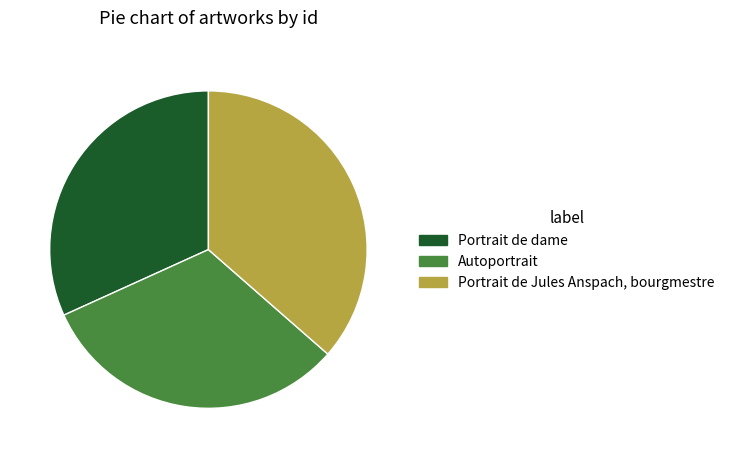

The Autoportrait slice represents 32% of the pie. True or false?

True